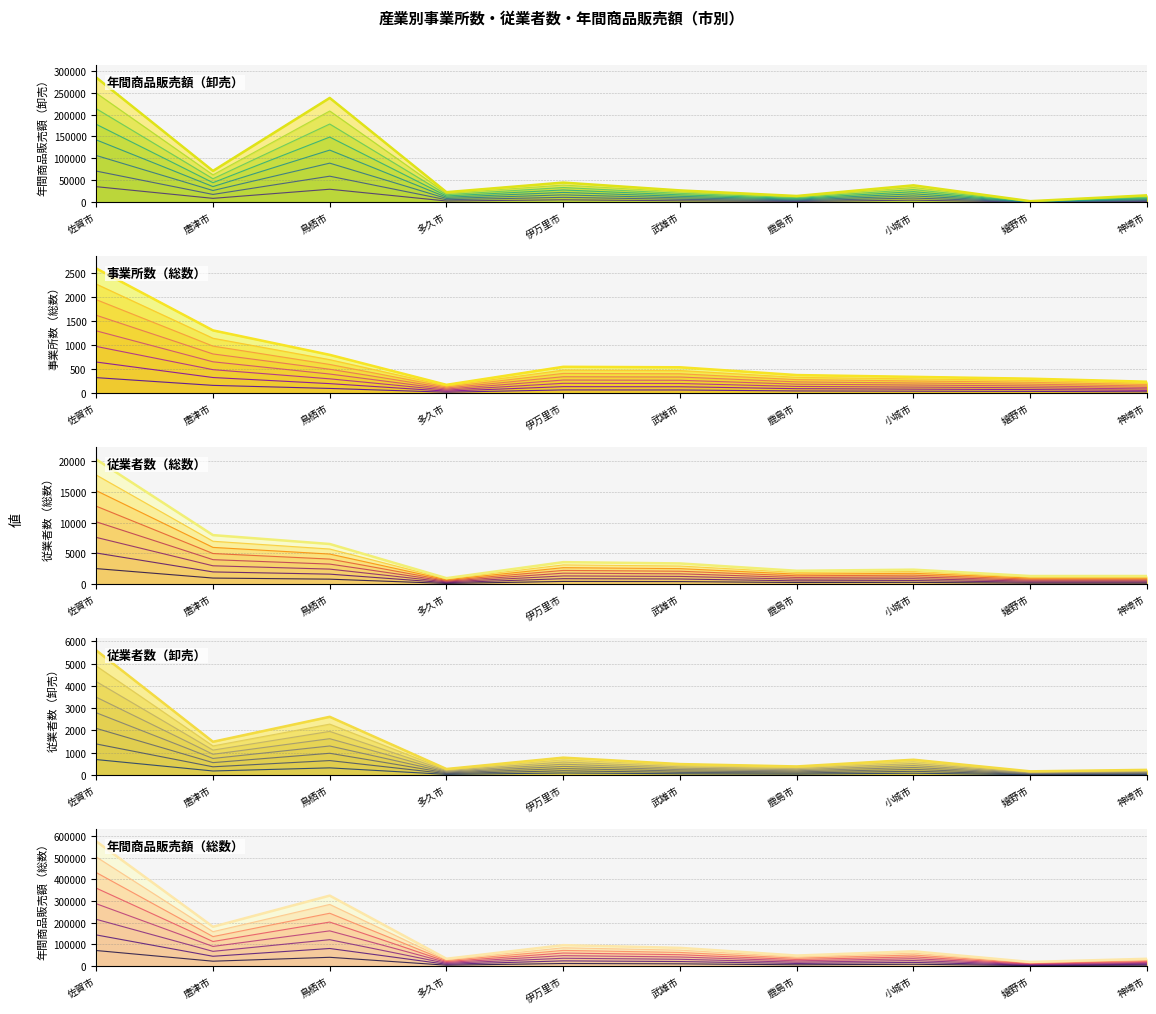

How many data points does each series have?

10